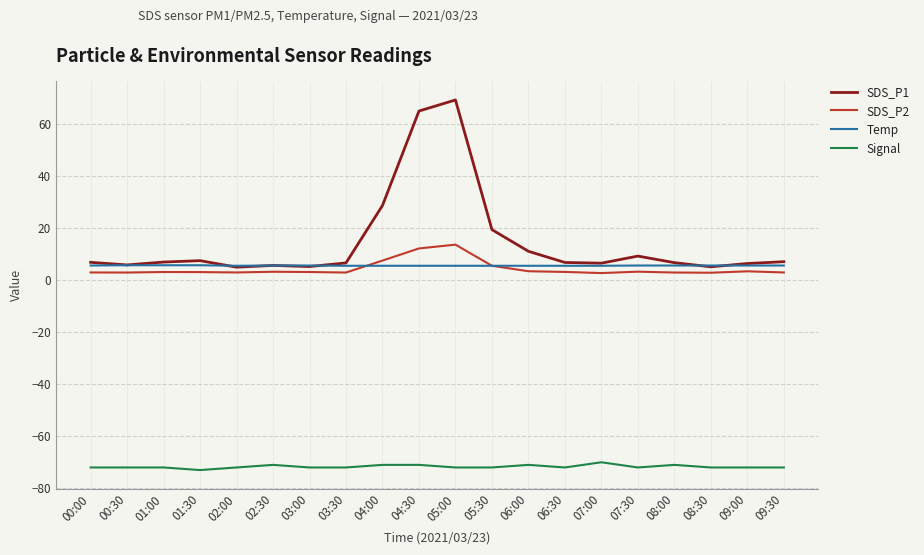

At which label is SDS_P1 closest to 37?

04:00